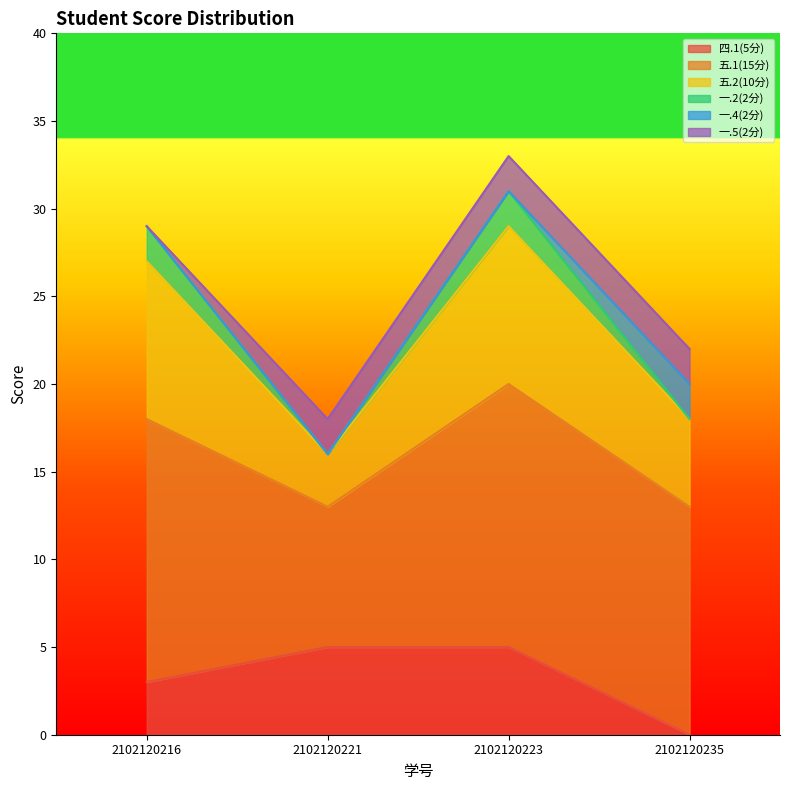

What is the total value across all series at 2102120221?

18